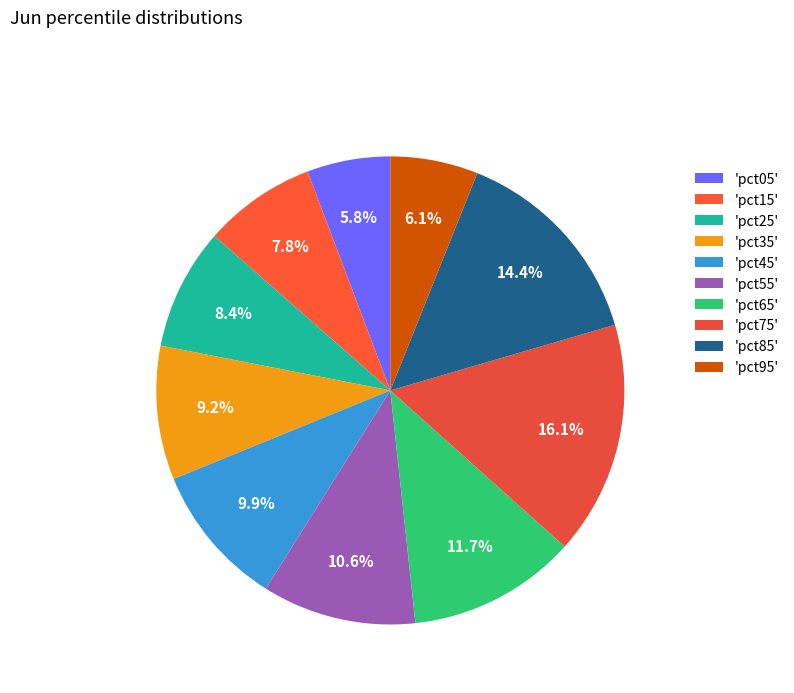

How many segments does this pie chart have?

10